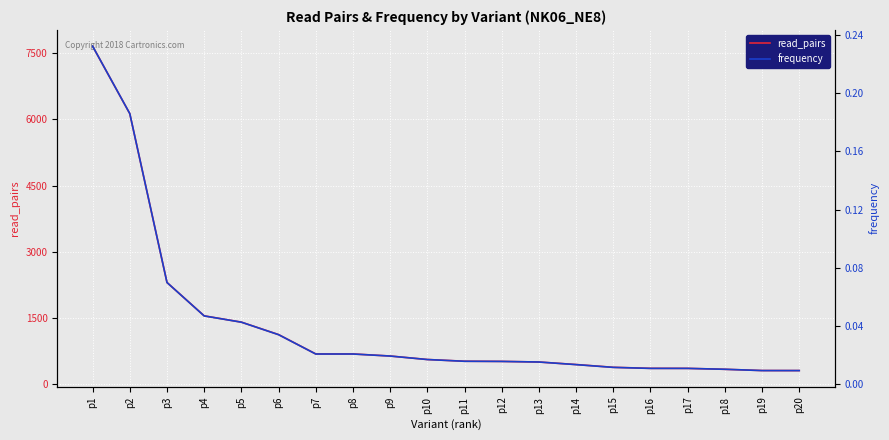

Reading left to right, what are all the values shown in this chart?

read_pairs: 7659.0	6128.0	2301.0	1545.0	1402.0	1120.0	681.0	681.0	634.0	555.0	516.0	512.0	498.0	441.0	378.0	355.0	354.0	333.0	305.0	304.0
frequency: 0.2	0.2	0.1	0.0	0.0	0.0	0.0	0.0	0.0	0.0	0.0	0.0	0.0	0.0	0.0	0.0	0.0	0.0	0.0	0.0